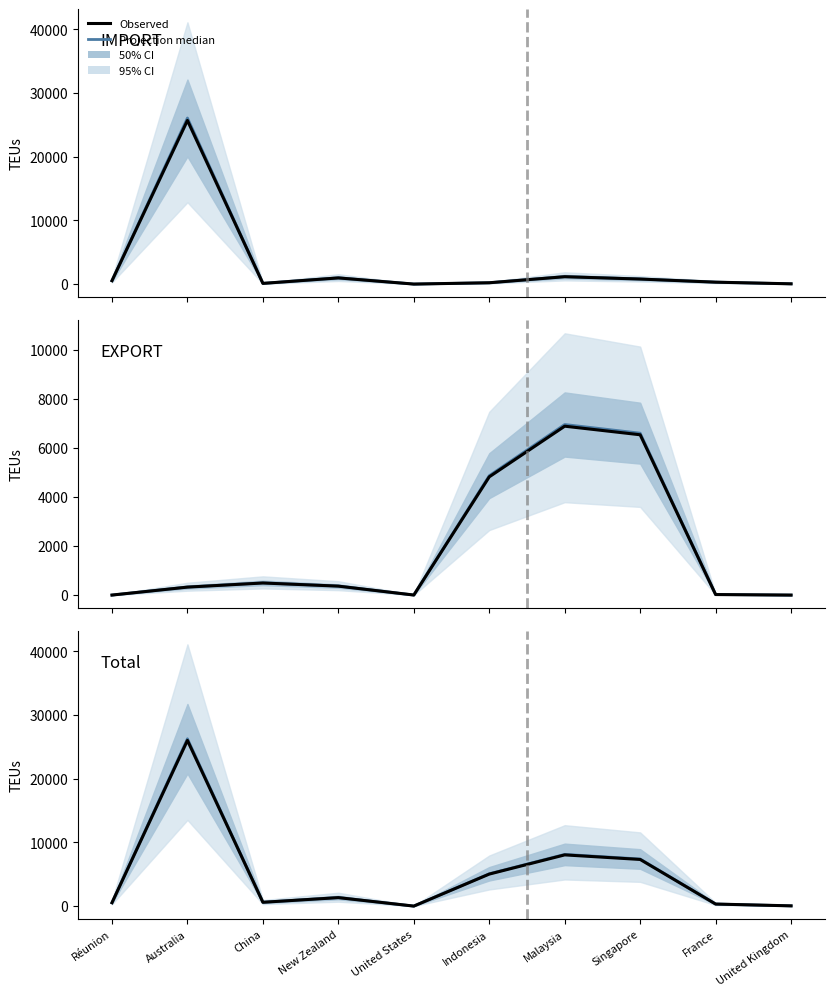

Reading left to right, transcribe all the data shown in this chart.

Projection median: 537.3	26279.2	607.0	1345.3	3.0	5078.3	8123.4	7399.3	325.2	40.4
Observed: 532.0	26019.0	601.0	1332.0	3.0	5028.0	8043.0	7326.0	322.0	40.0